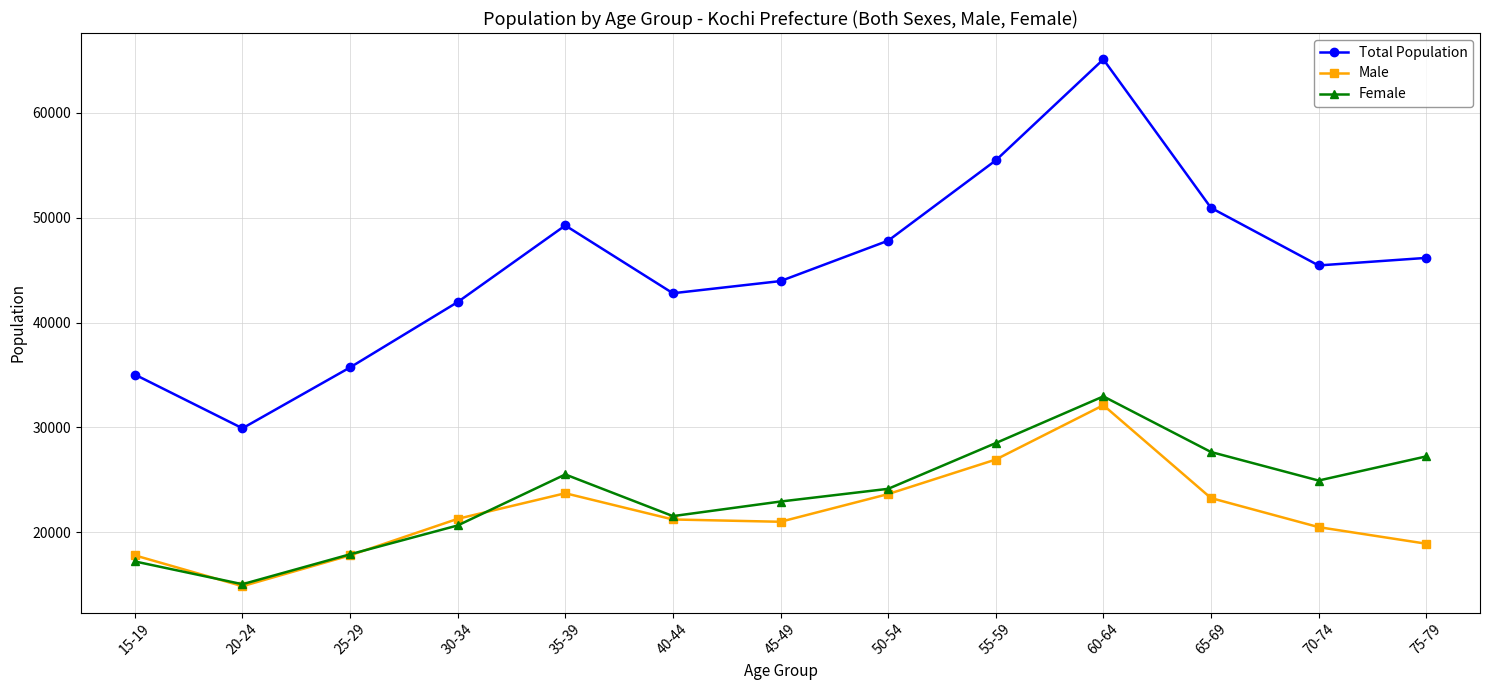

How many interior local peaks does the Female series have?

2